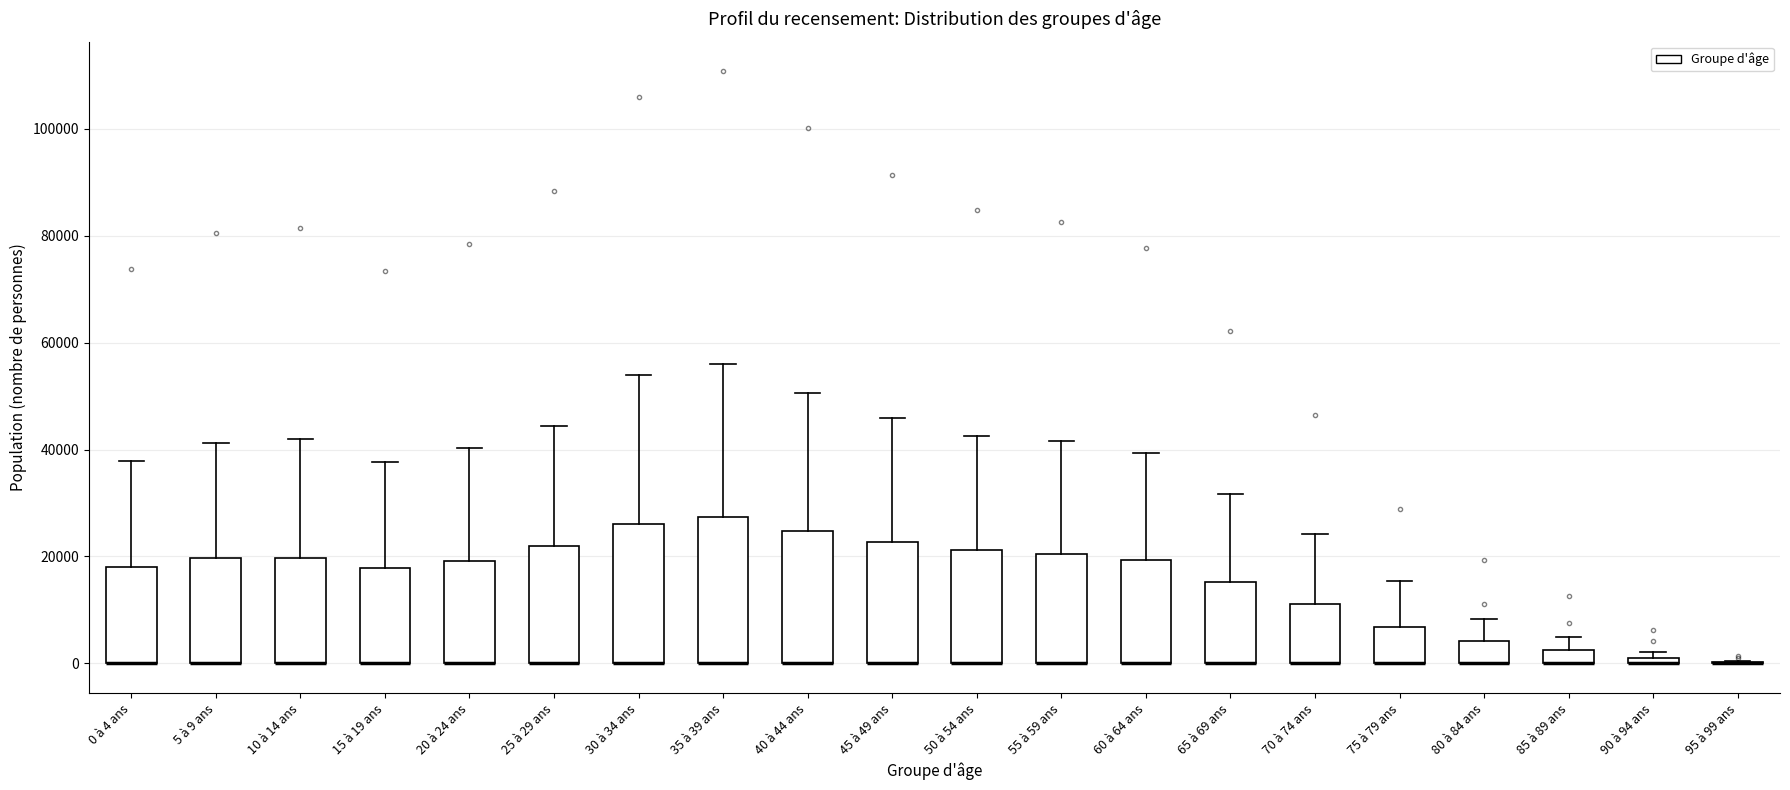

Where does the upper whisker of the box for 75 à 79 ans end on the y-axis? The values are not printed on the chart, so give them approximately, as read against the axis.

16000